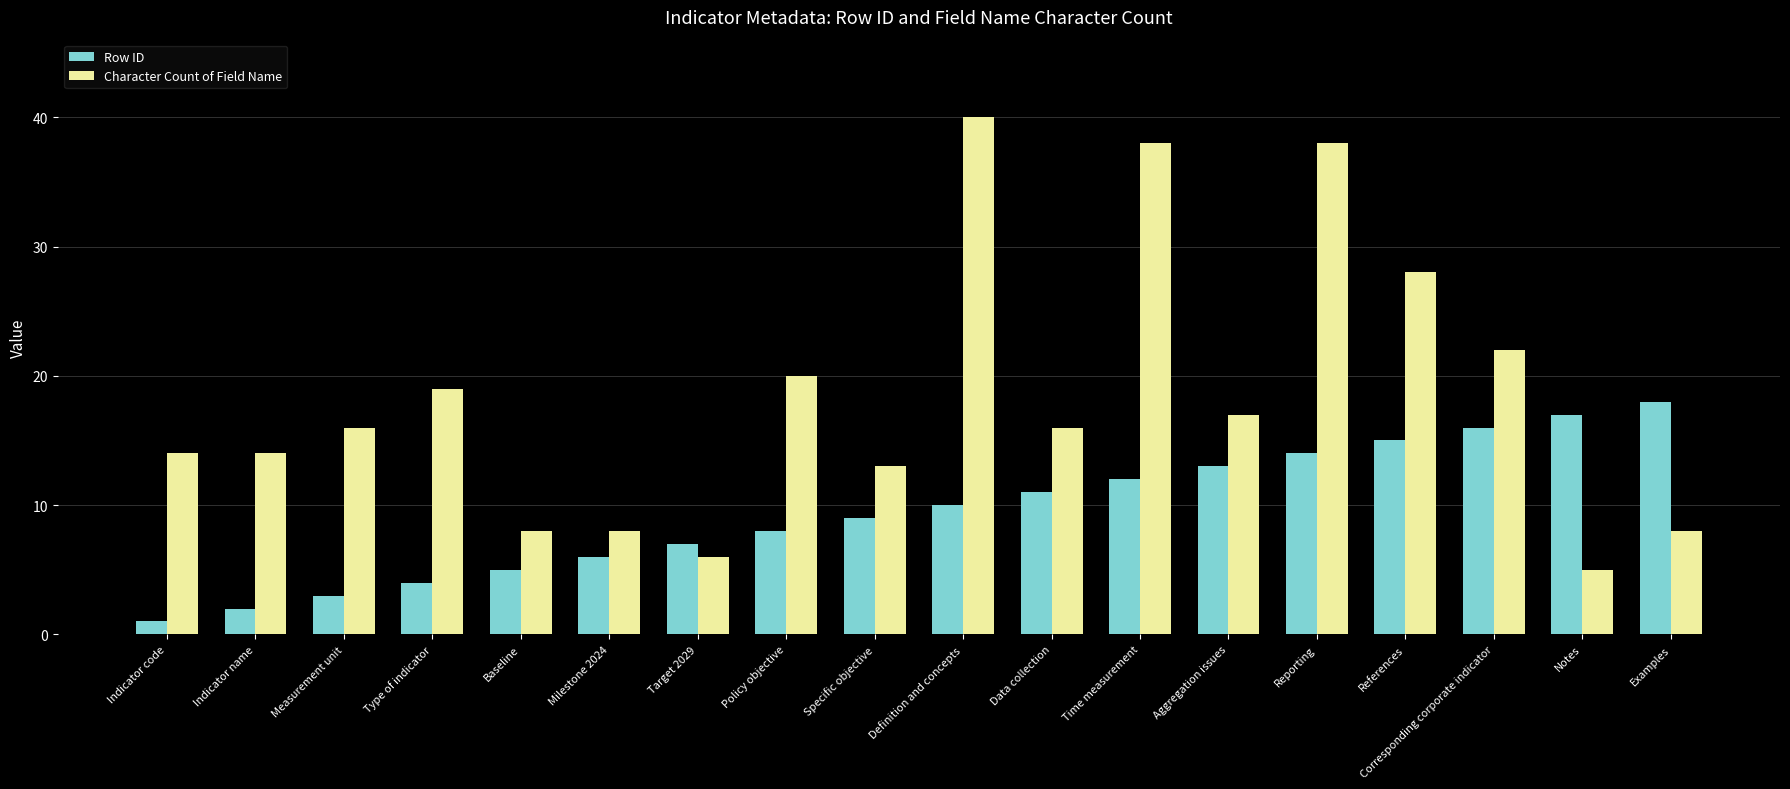

Which series has the largest total across all categories?

Character Count of Field Name